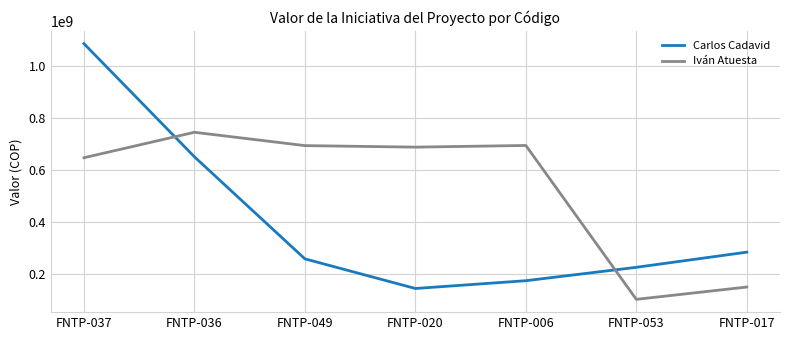

At which label is Iván Atuesta closest to 423684890?

FNTP-037